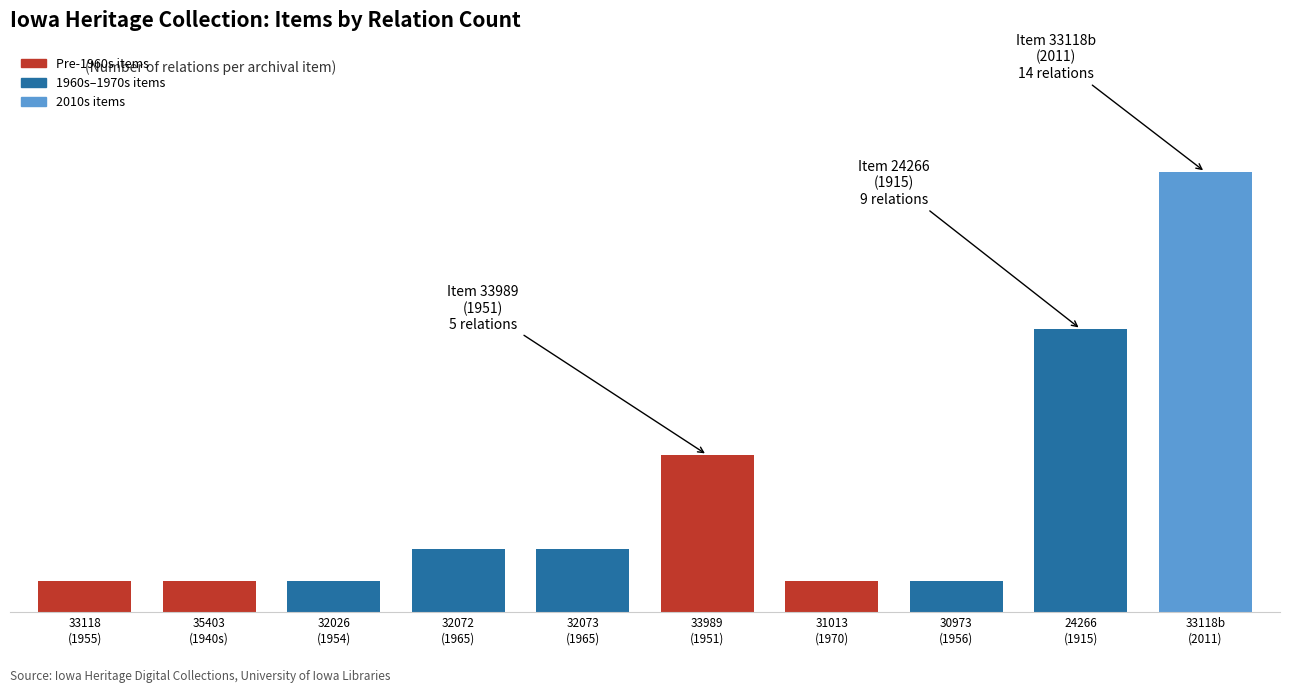

List the labels in order of value, smallest first.

33118
(1955), 35403
(1940s), 32026
(1954), 31013
(1970), 30973
(1956), 32072
(1965), 32073
(1965), 33989
(1951), 24266
(1915), 33118b
(2011)